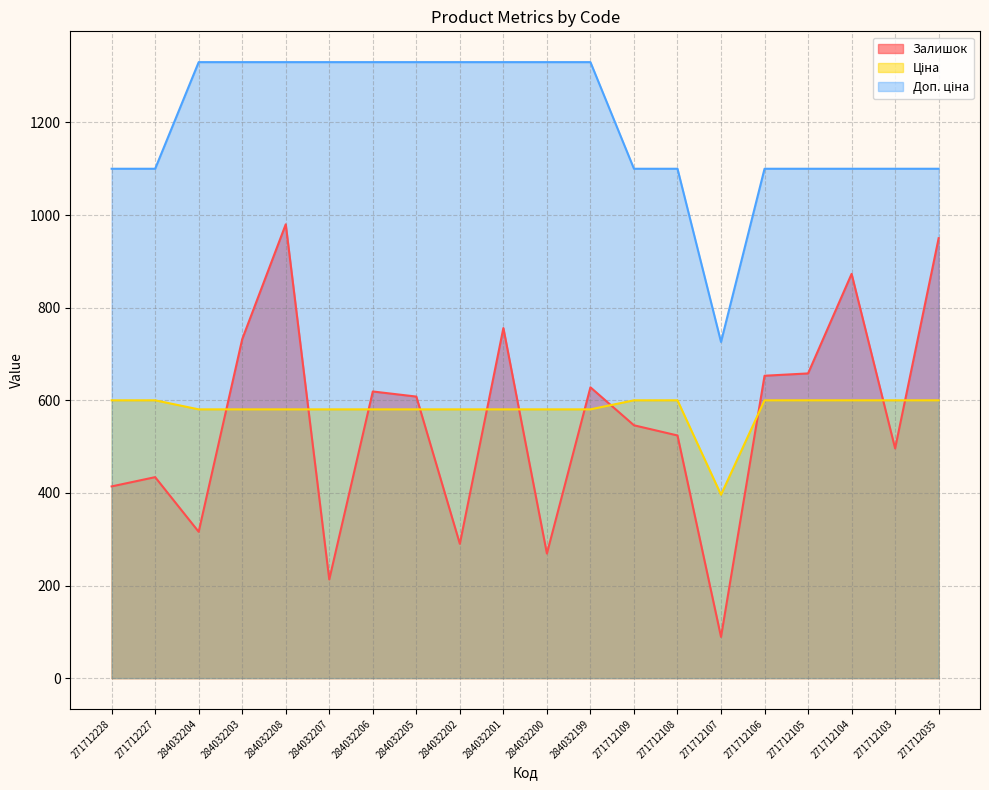

What is the label of the 4th point from the right?

271712105